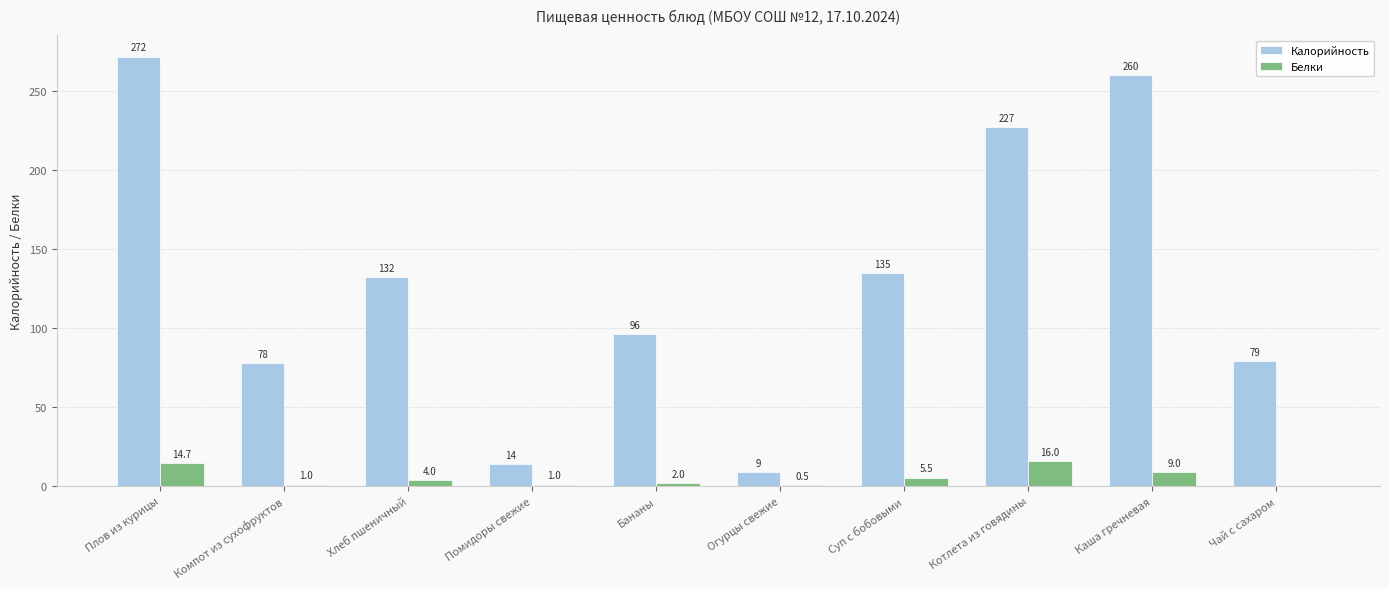

What is the maximum value shown in the chart?

271.9